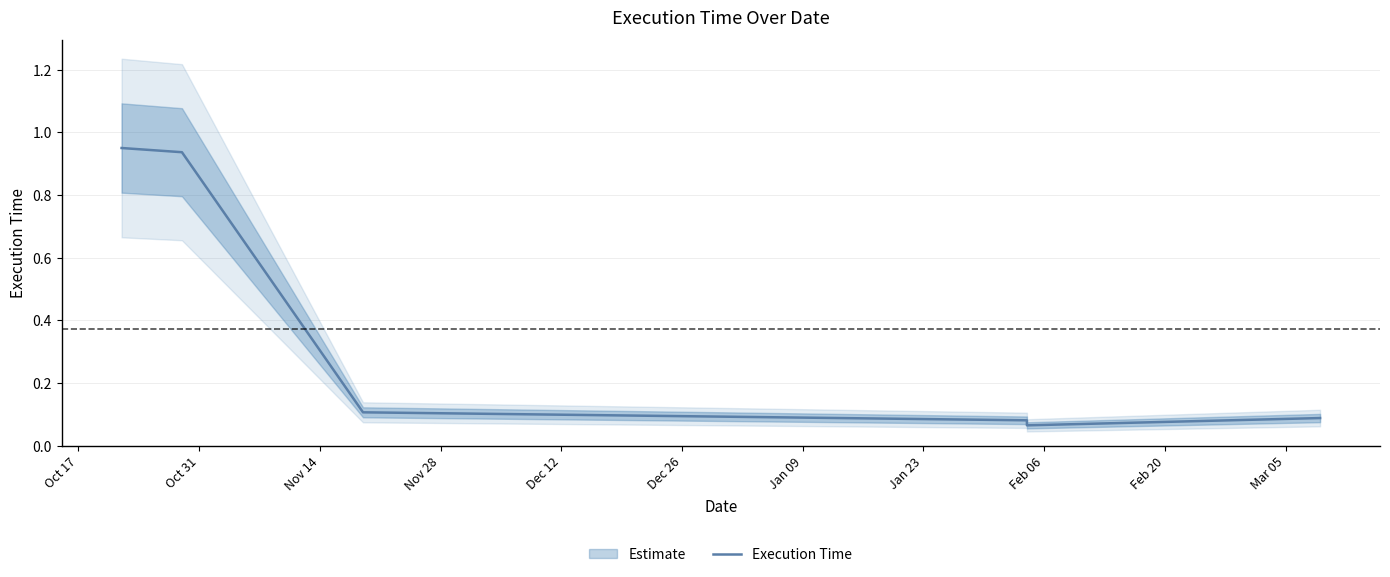

Is it true that the value at Oct 17 is 0.4?

False